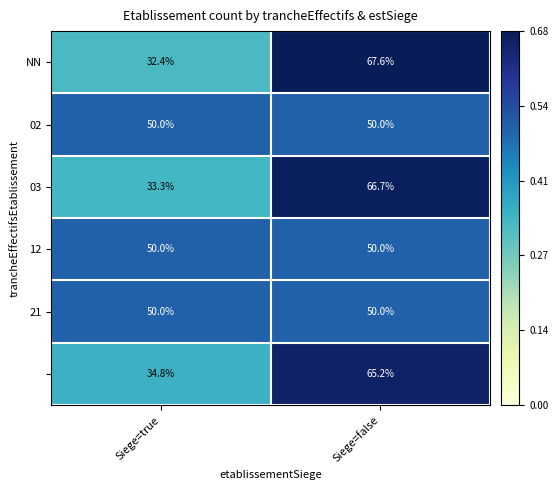

What is the total value across all series at Siege=false?

349.5